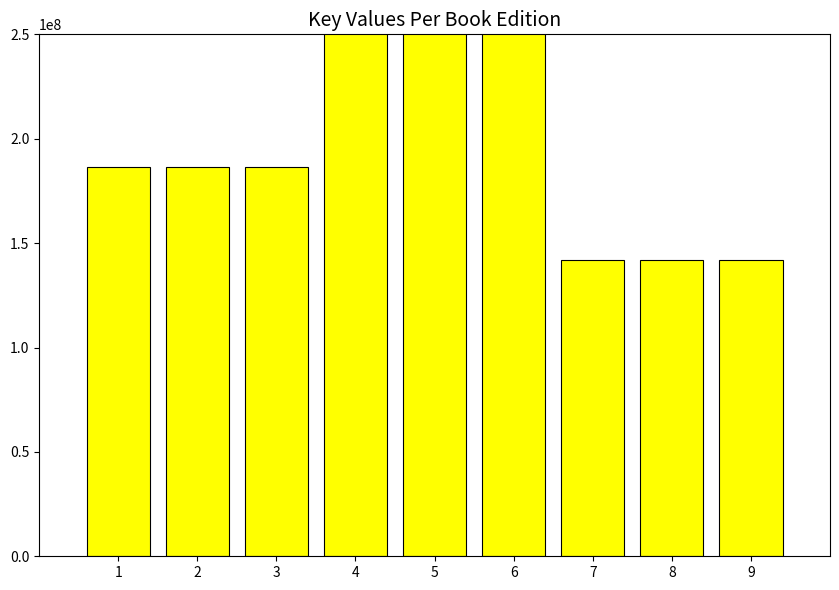

Reading left to right, list all the values displayed in this chart.

186489149	186489149	186489149	2142026520	2142026520	2142026520	142046587	142046587	142046587